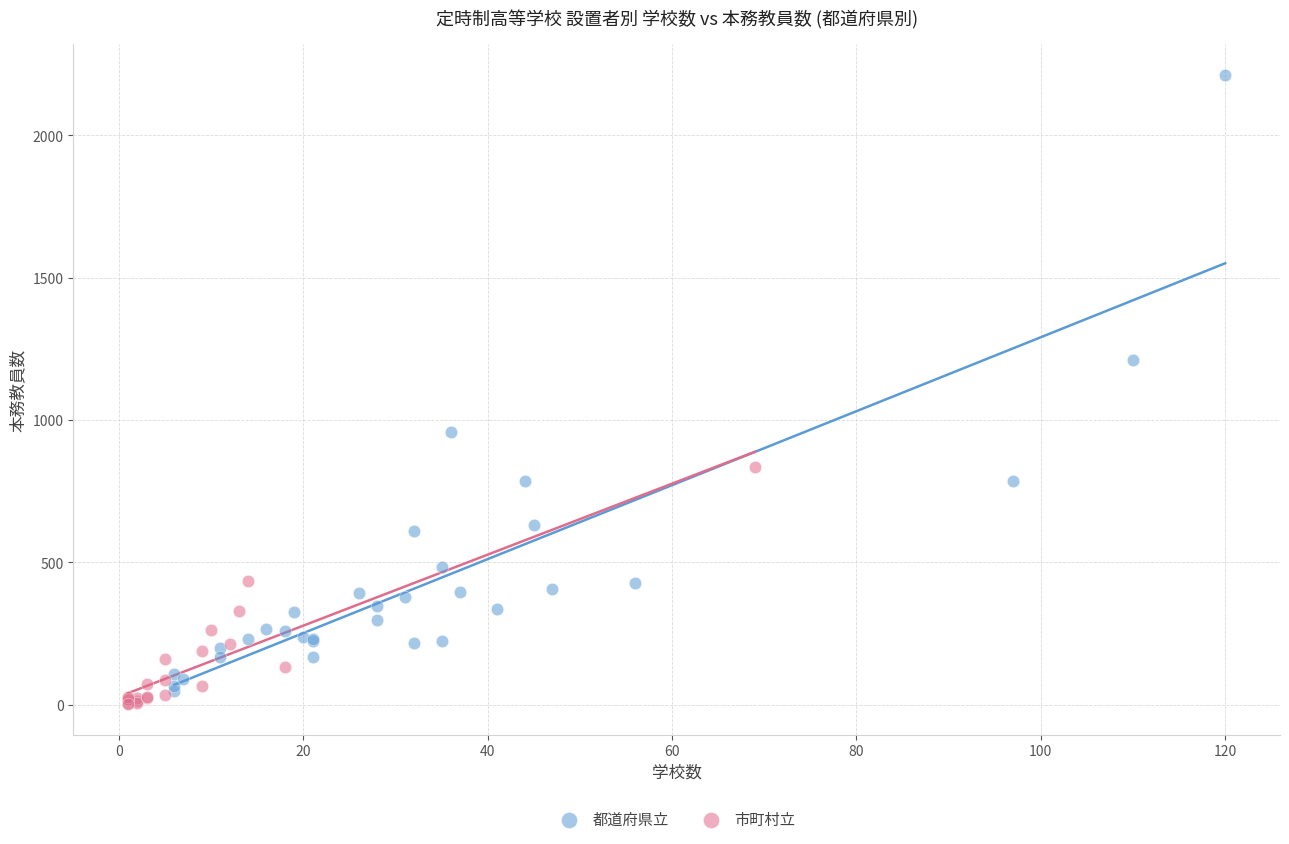

Which series has the largest Y range (max minus min)?

都道府県立